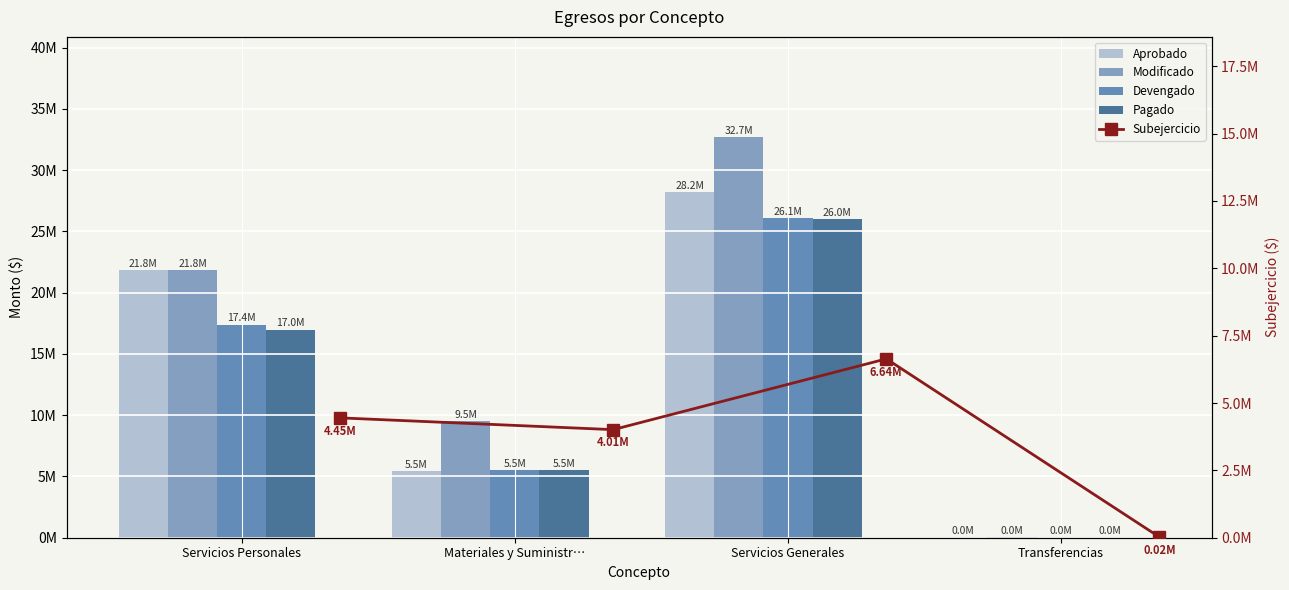

Between Servicios Generales and Servicios Personales, which is larger?

Servicios Generales